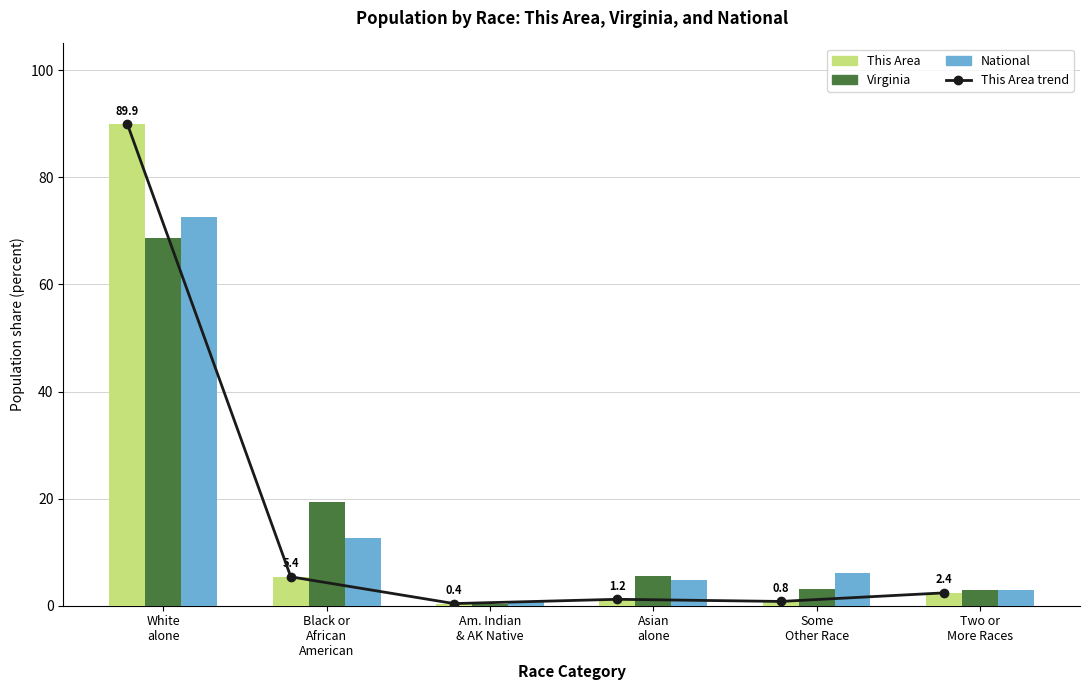

How many distinct data groups are displayed?

4